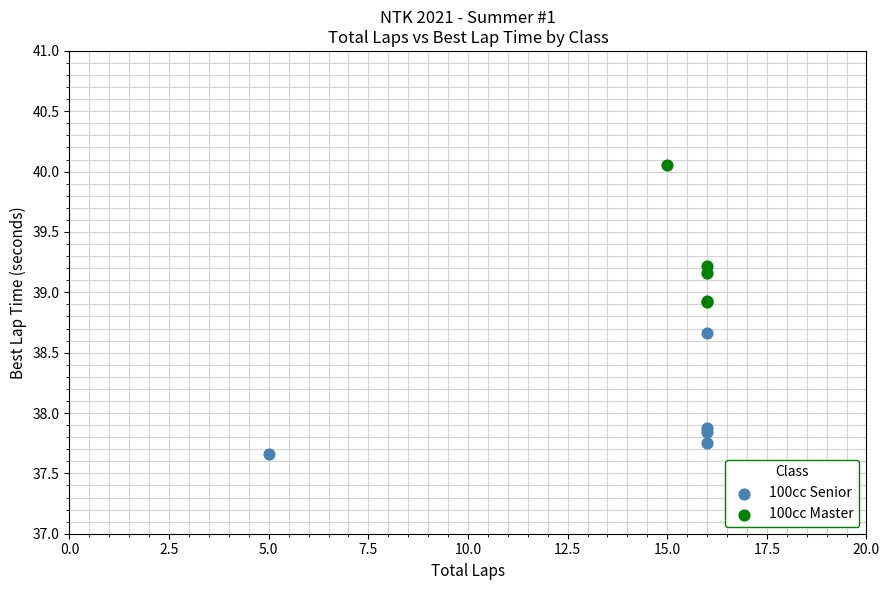

What are all the series names shown in the legend?

100cc Senior, 100cc Master